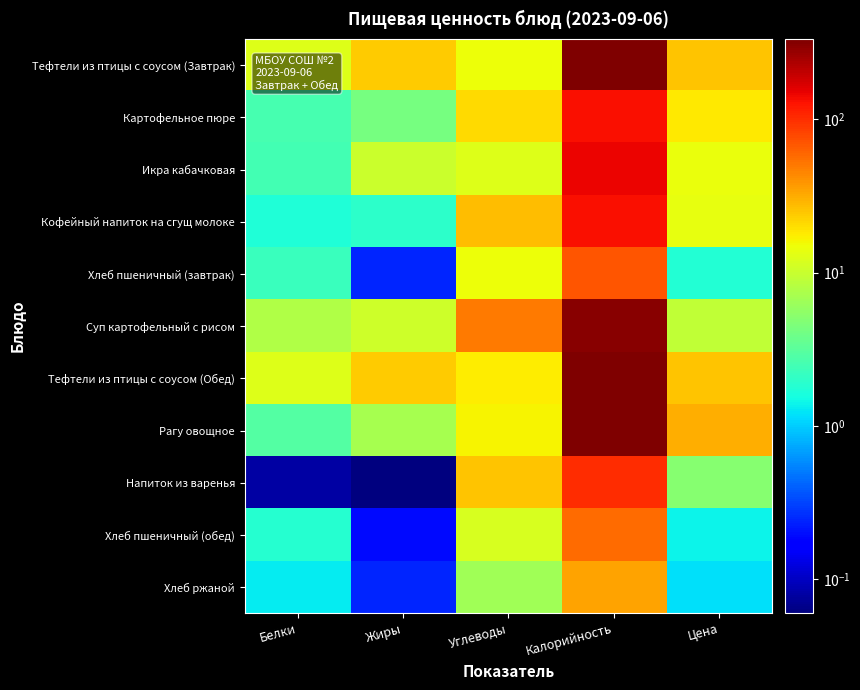

How many data points does each series have?

5